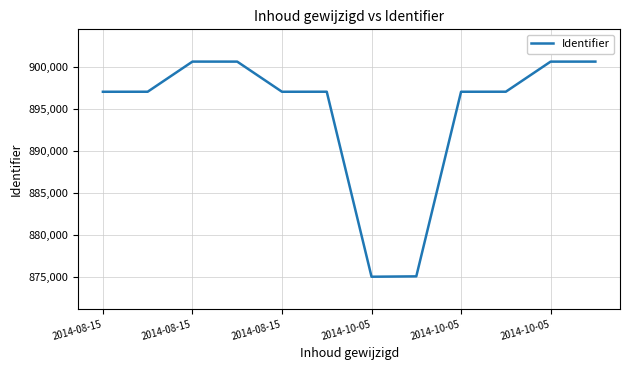

What is the difference between the maximum and minimum values?

25625